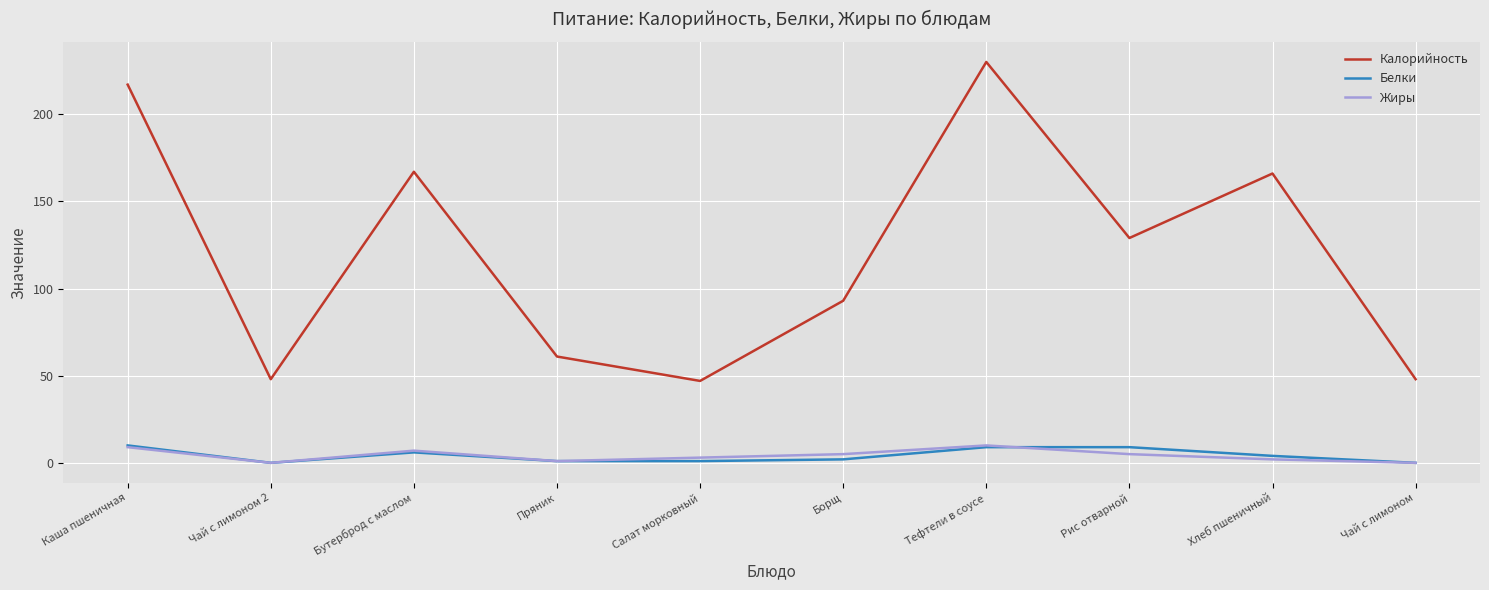

What is the approximate value of Калорийность at Бутерброд с маслом?

167